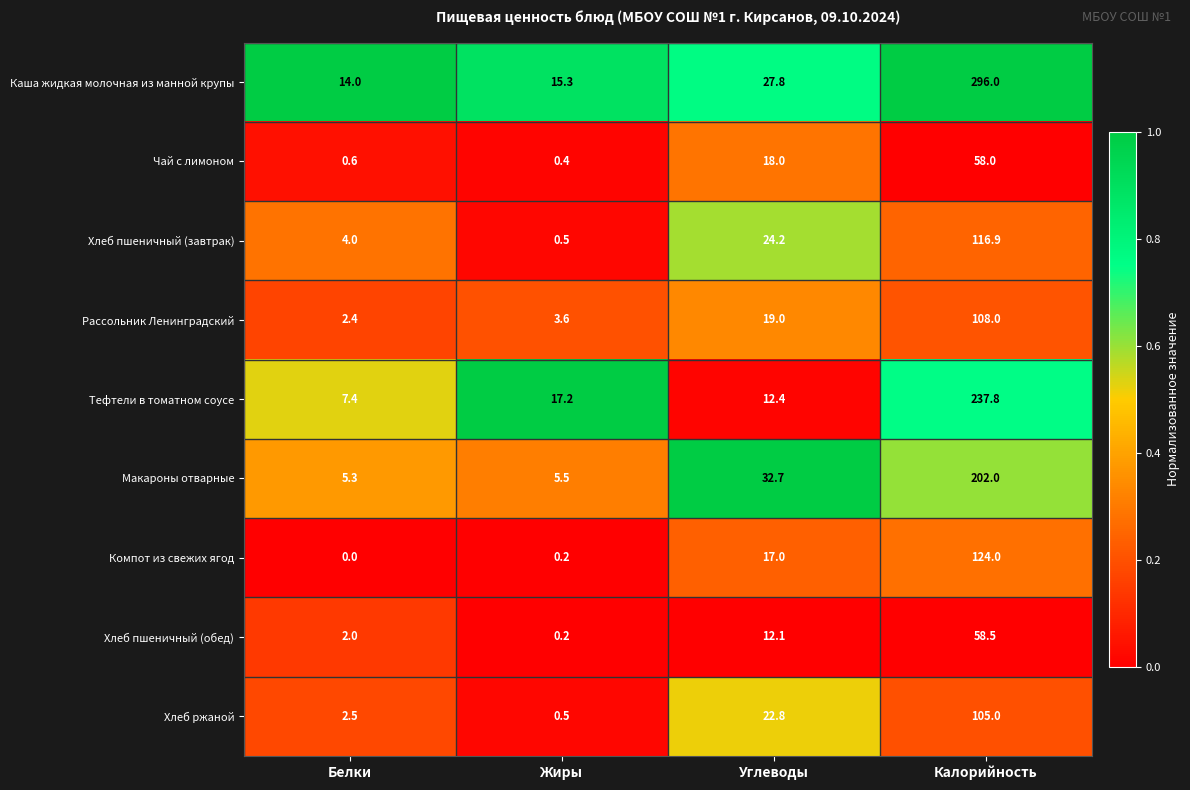

At which category does the chart reach its peak across all series?

Калорийность